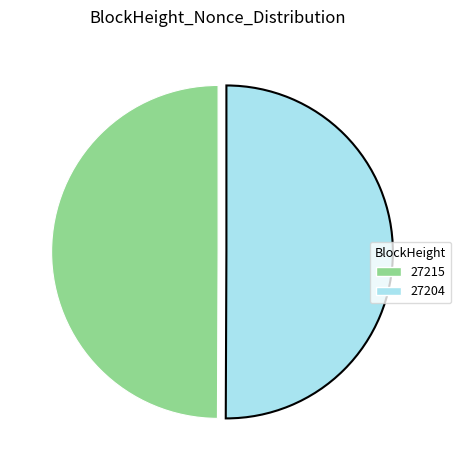

What is the ratio of the value at 27204 to the value at 27215?

1.0